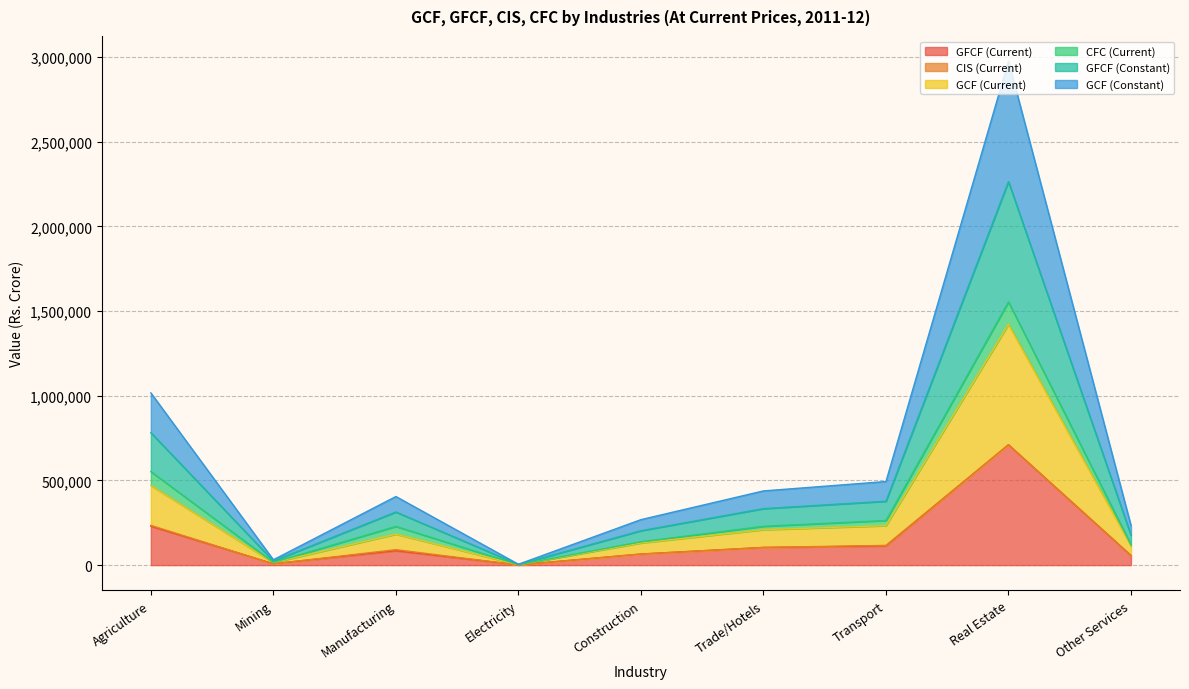

At which label is GFCF (Current) closest to 356089?

Agriculture